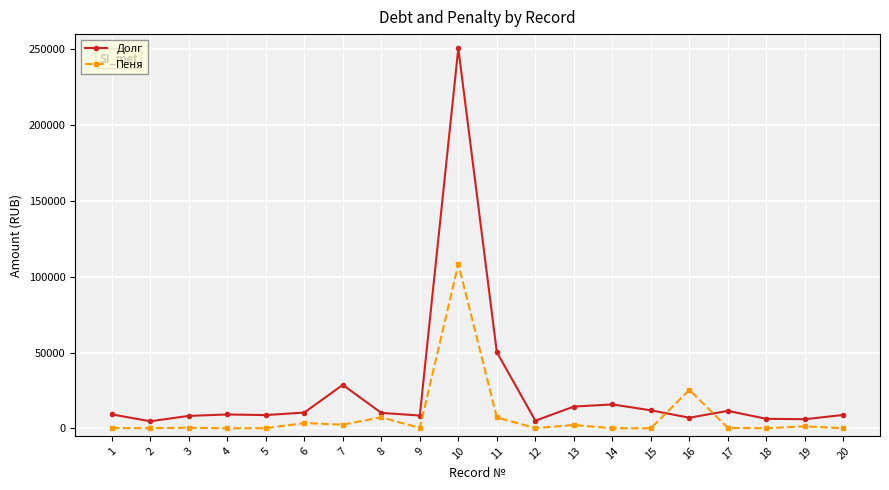

Rank the series by their maximum value, from lowest to highest.

Пеня, Долг